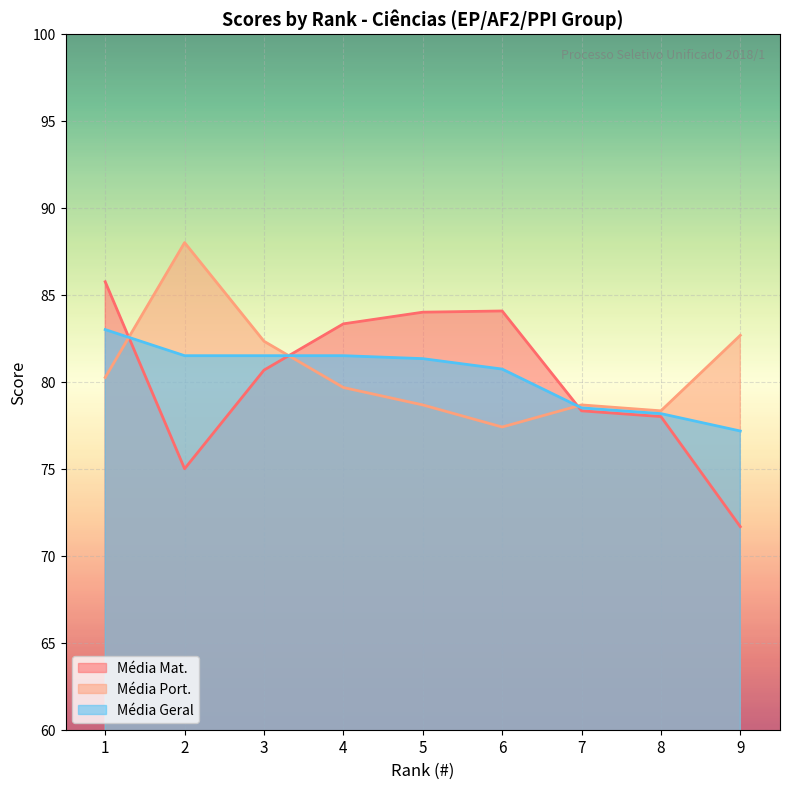

How many times do Média Geral and Média Port. cross each other?

3